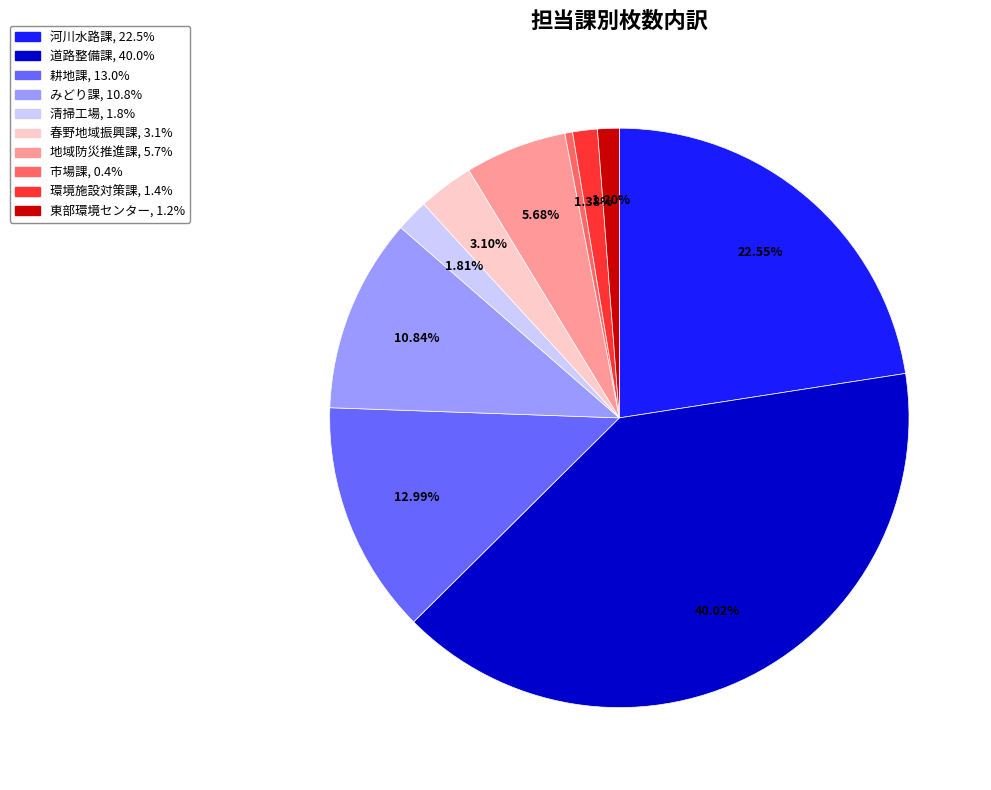

Which slice is the largest?

道路整備課